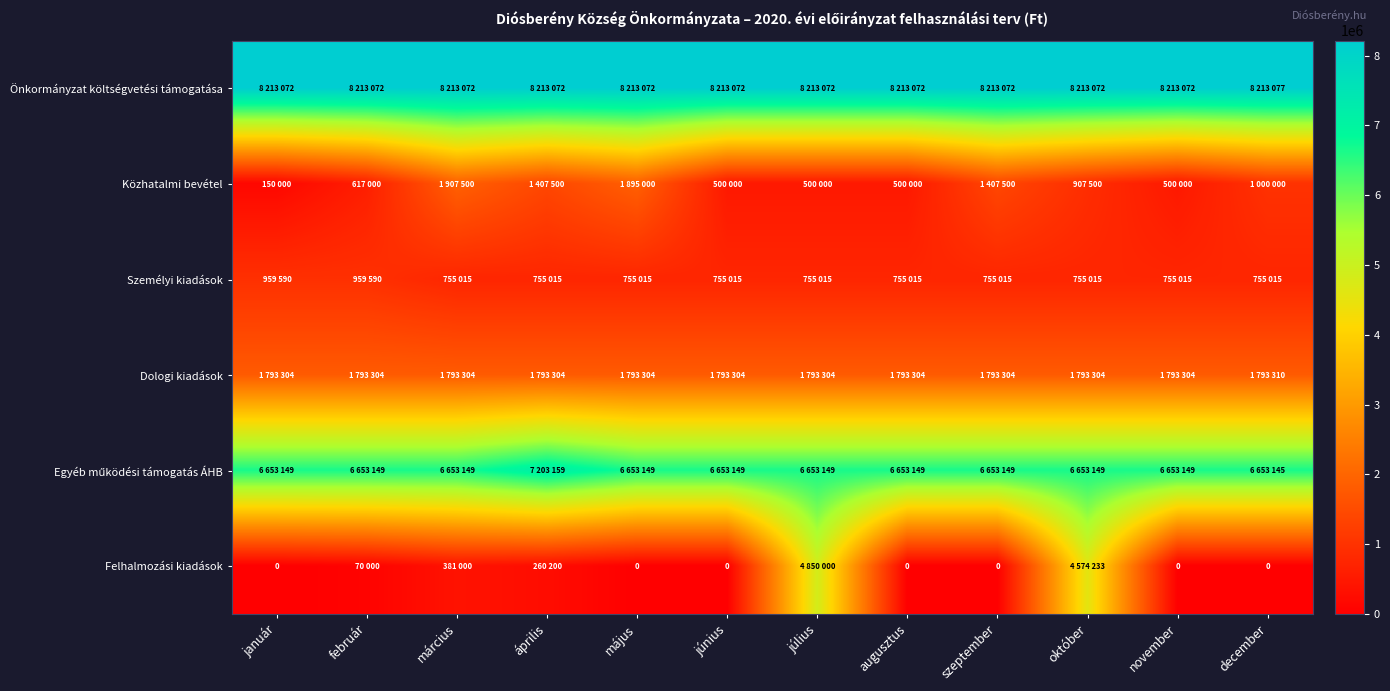

At which label does Önkormányzat költségvetési támogatása reach its minimum?

január